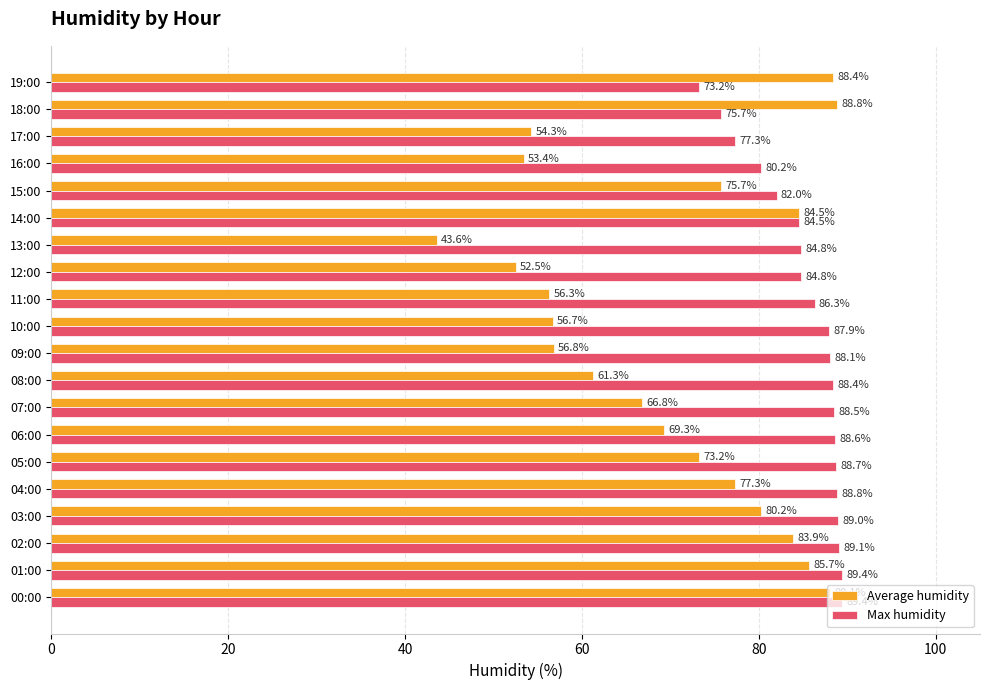

Where is Average humidity nearest to the value 66?

07:00